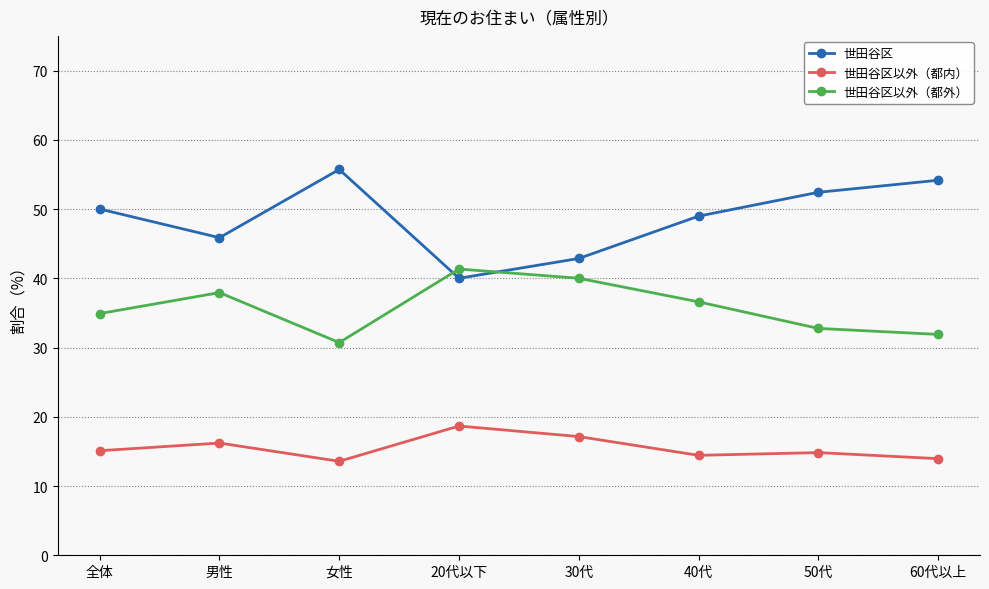

Is the value of 世田谷区以外（都内） at 60代以上 greater than the value of 世田谷区以外（都外） at 女性?

No